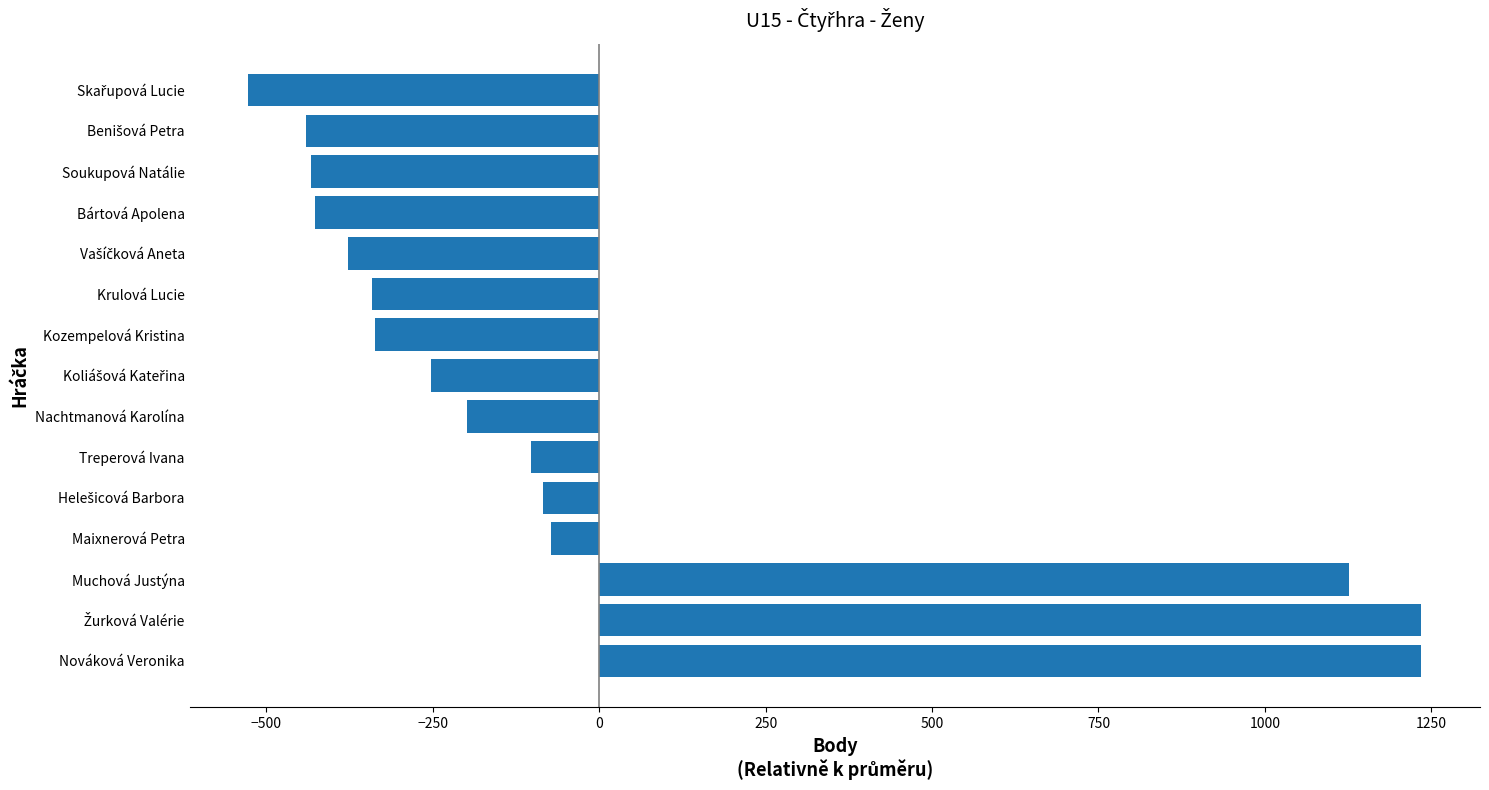

What is the difference between the maximum and minimum values?

1762.0